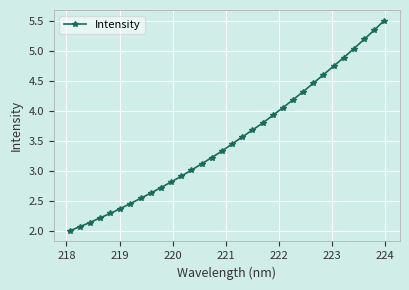

What is the value of the 16th point from the left?

3.3